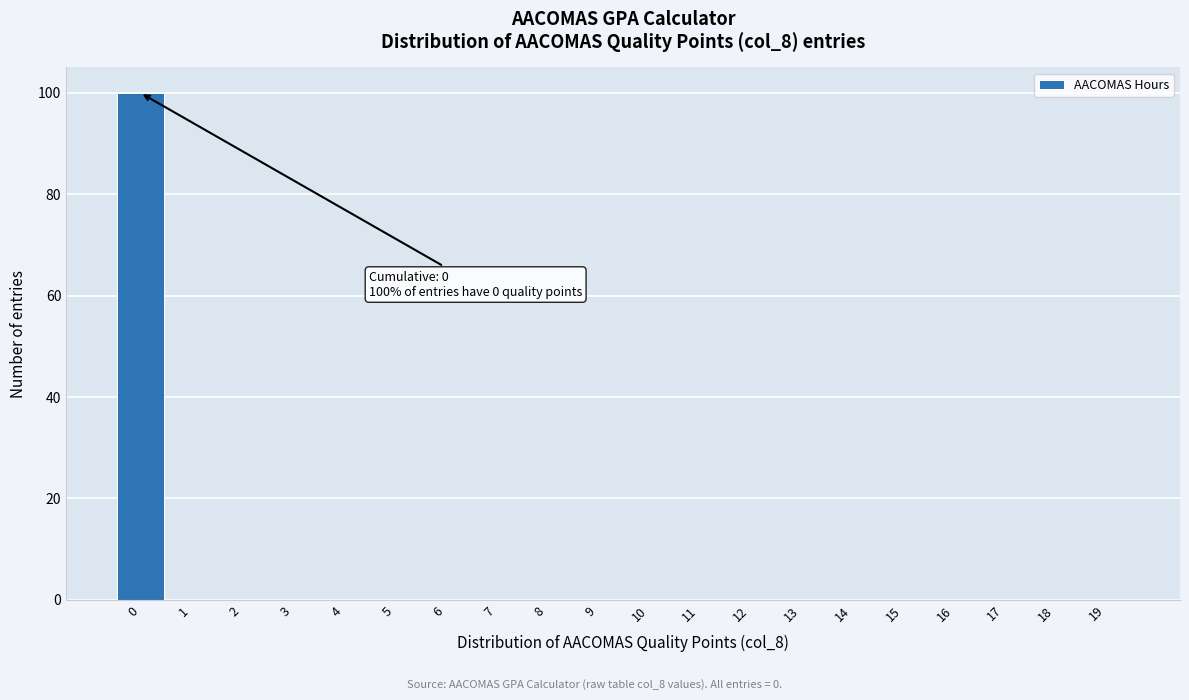

Reading left to right, what are all the values shown in this chart?

0=100	1=0	2=0	3=0	4=0	5=0	6=0	7=0	8=0	9=0	10=0	11=0	12=0	13=0	14=0	15=0	16=0	17=0	18=0	19=0